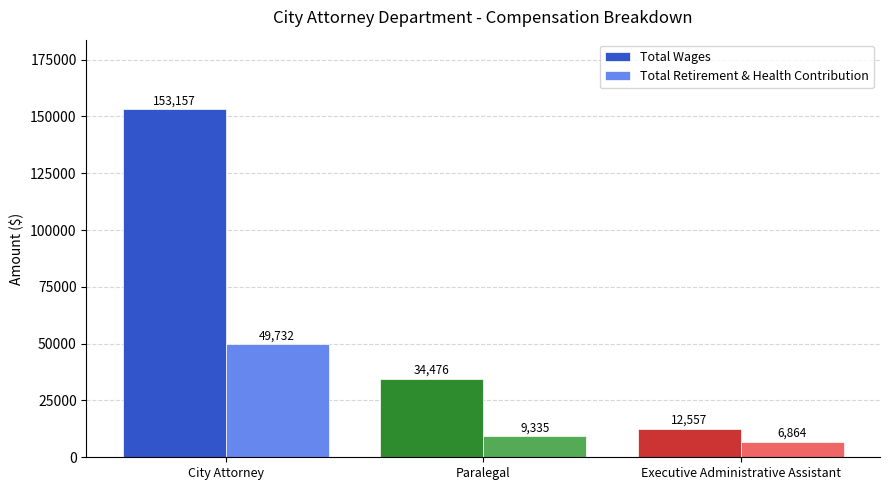

Rank the categories by Total Retirement & Health Contribution value from highest to lowest.

City Attorney, Paralegal, Executive Administrative Assistant